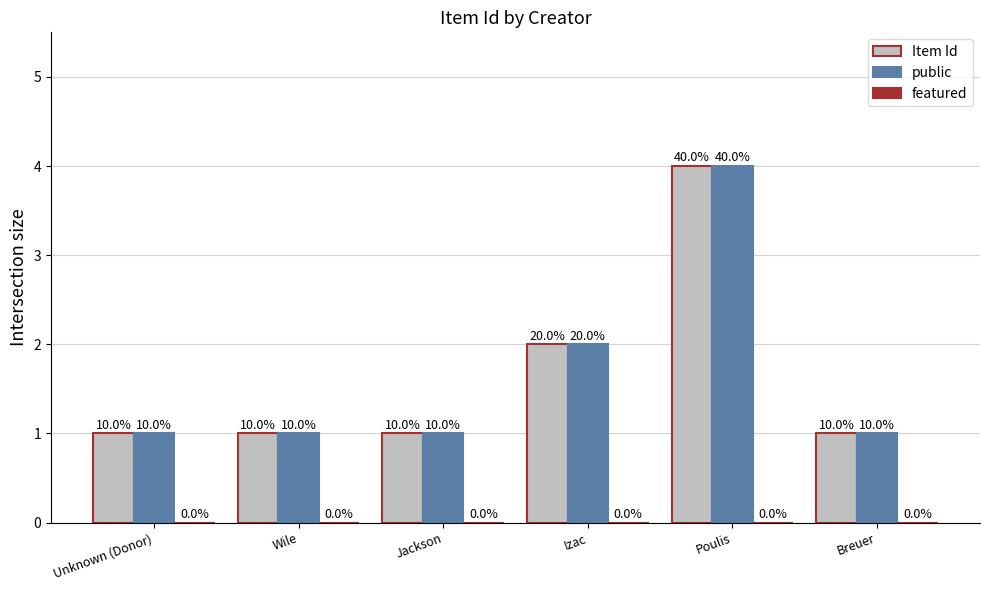

Does the chart contain stacked bars?

No